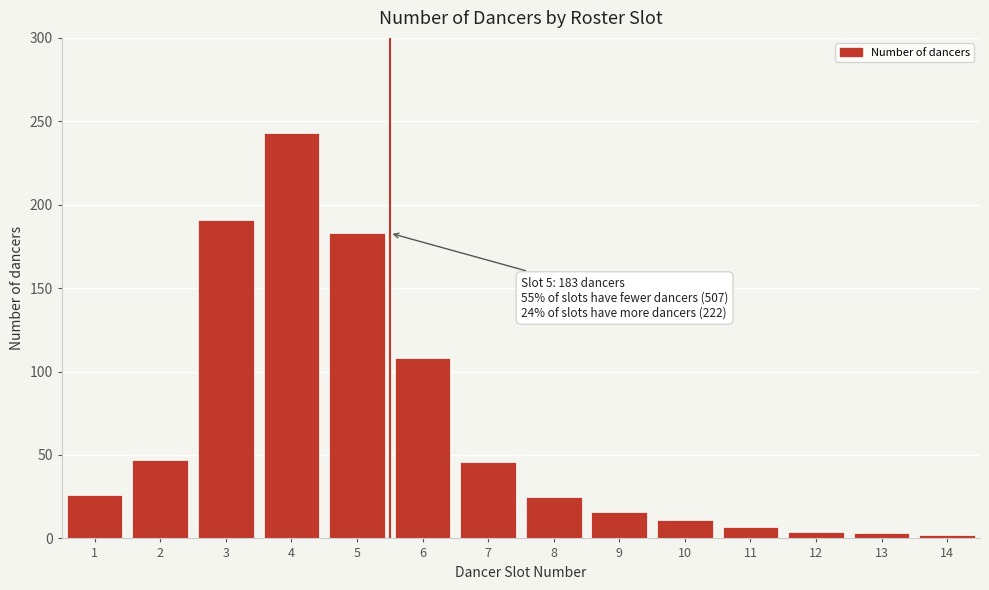

What is the change in value from 5 to 10?

-172